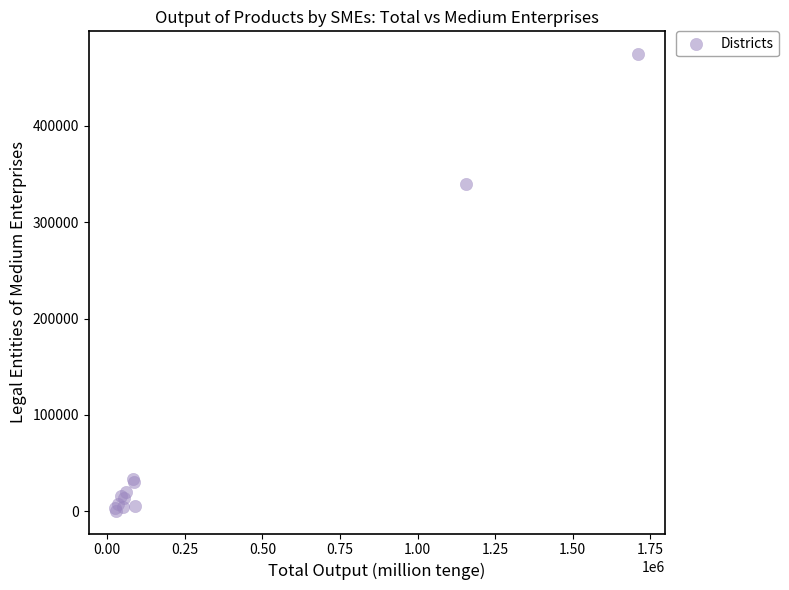

What Y value in the scatter plot is closest to 237444?

339902